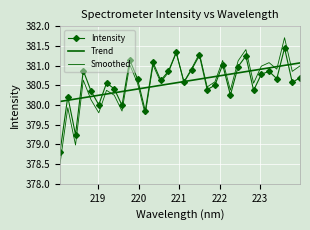

How many lines are shown in the chart?

3